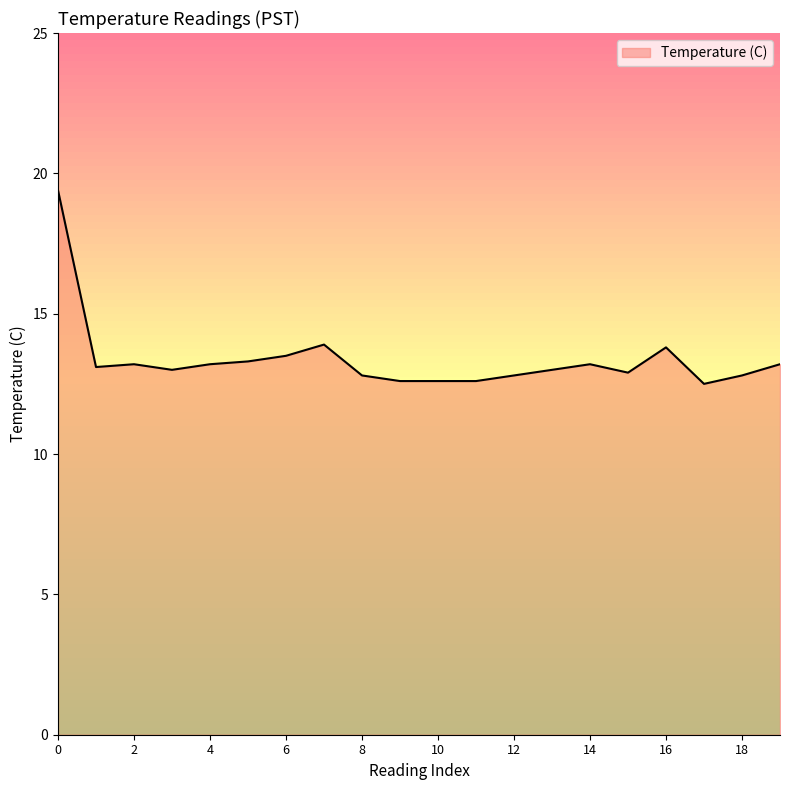

What is the difference between the maximum and minimum values?

6.9